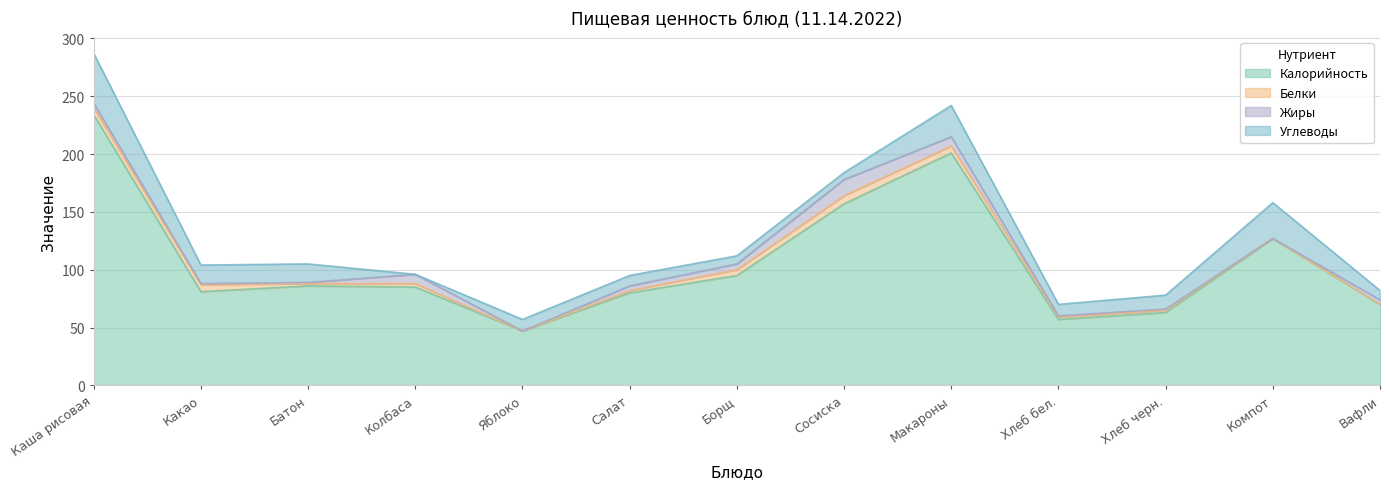

Between which two adjacent categories do Углеводы and Жиры first intersect?

Батон and Колбаса